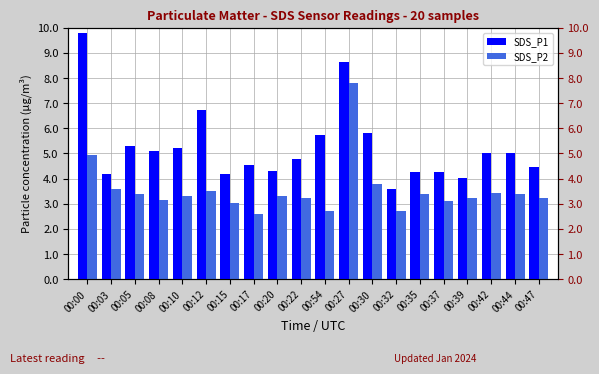

Between 00:32 and 00:44, which is larger?

00:44